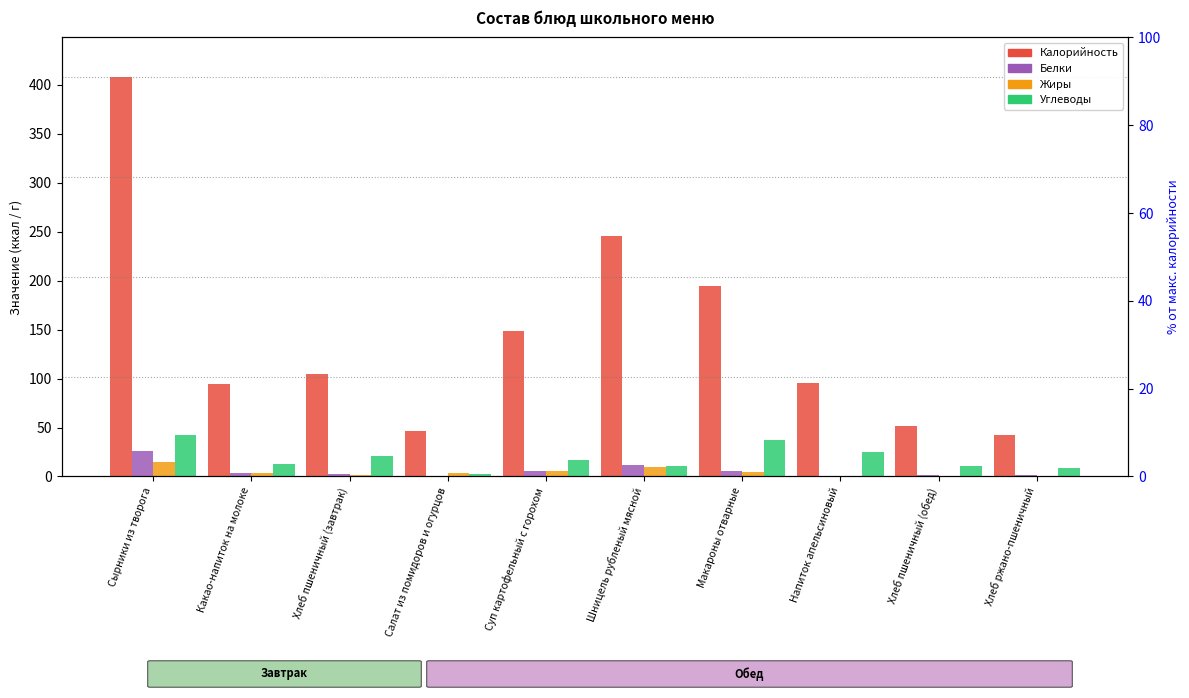

At which label does Калорийность first exceed 104?

Сырники из творога